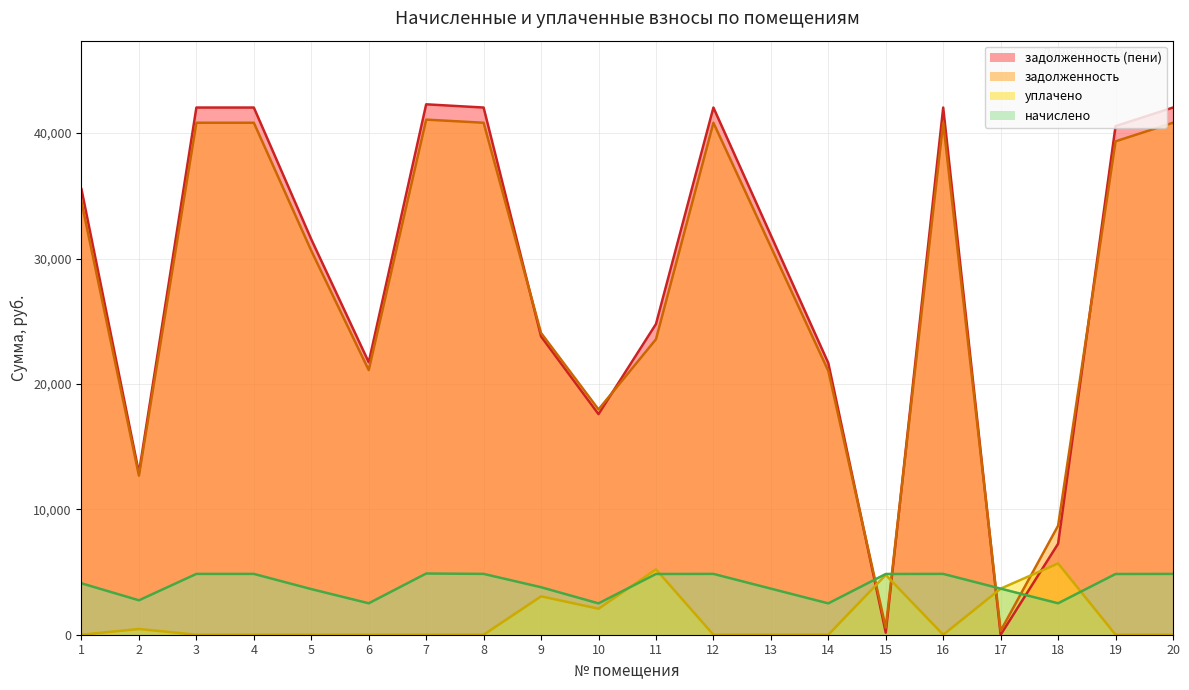

How many categories are shown in the chart?

20